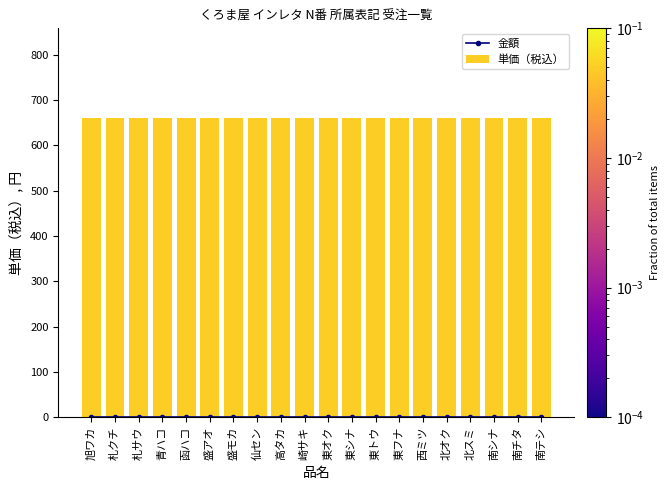

What is the label of the 7th bar from the left?

盛モカ